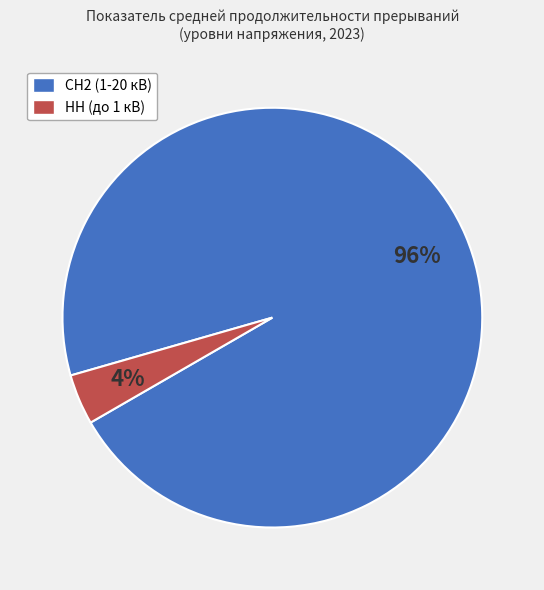

Which slice is the largest?

СН2 (1-20 кВ)